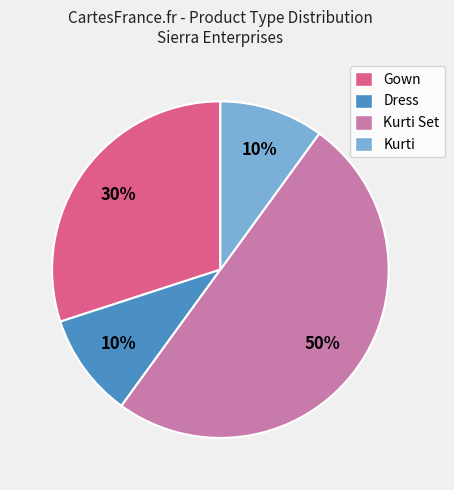

Count the number of slices in the pie.

4